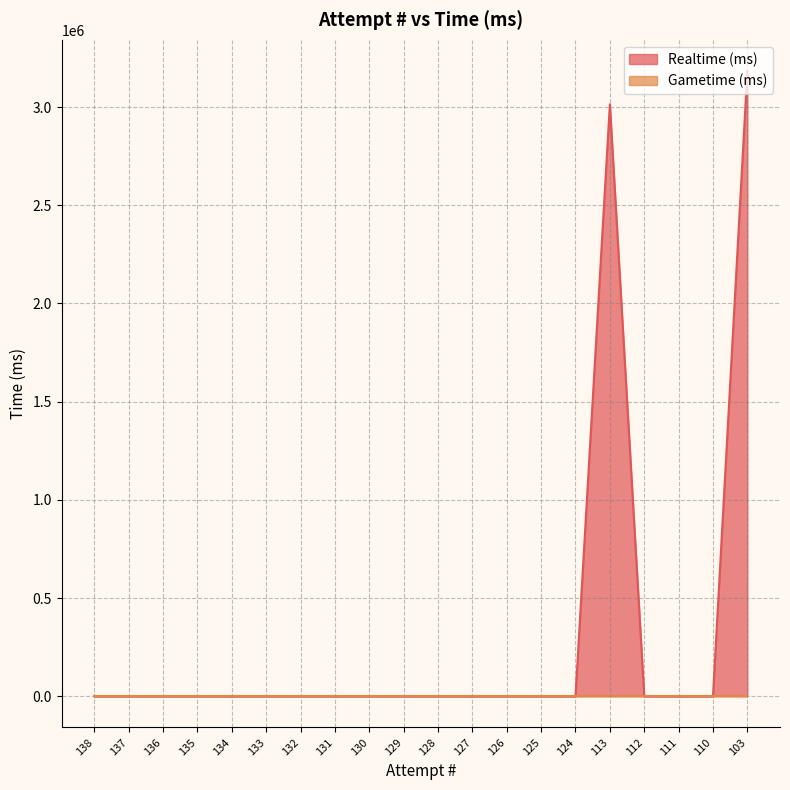

How many interior local peaks (higher than both neighbors) does the data have?

1